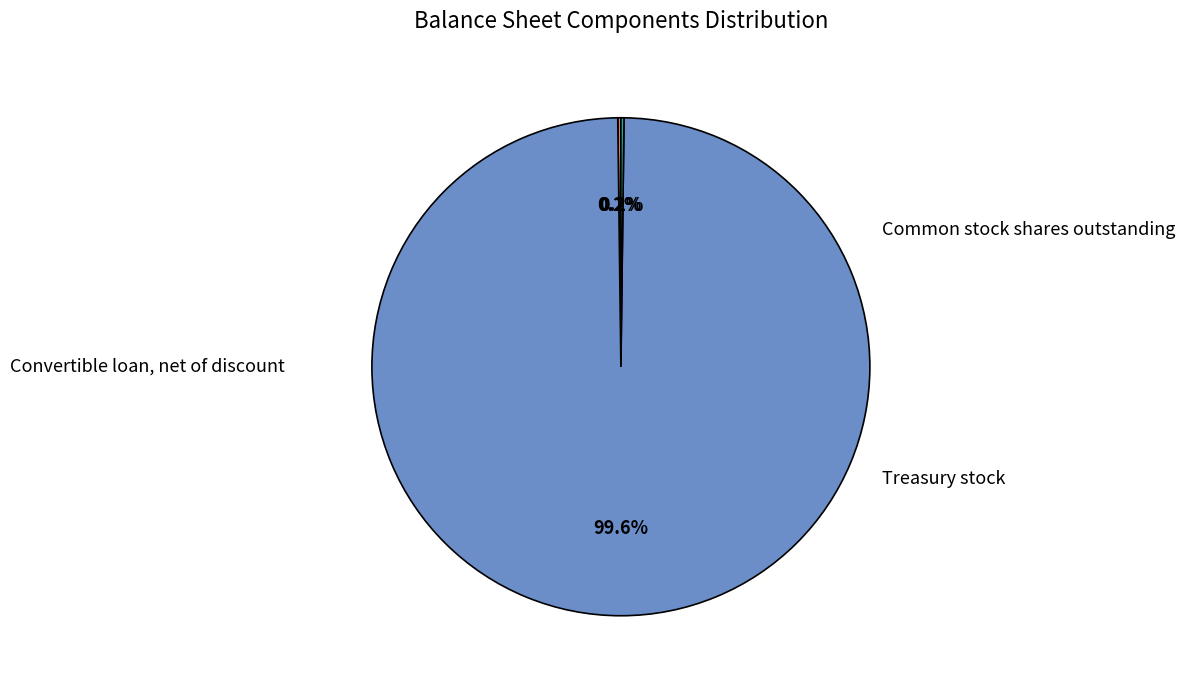

Is there any slice that represents more than half of the pie?

Yes